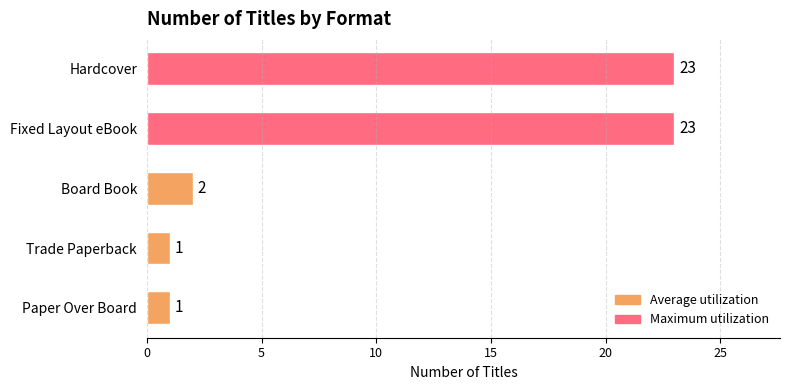

Are the bars horizontal?

Yes